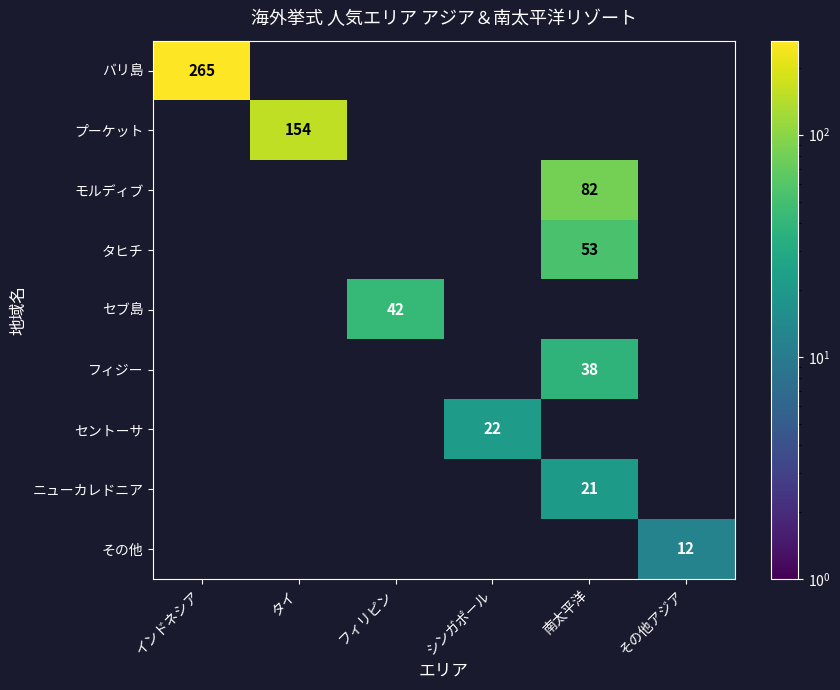

True or false: ニューカレドニア has a value of 21 at 南太平洋.

True